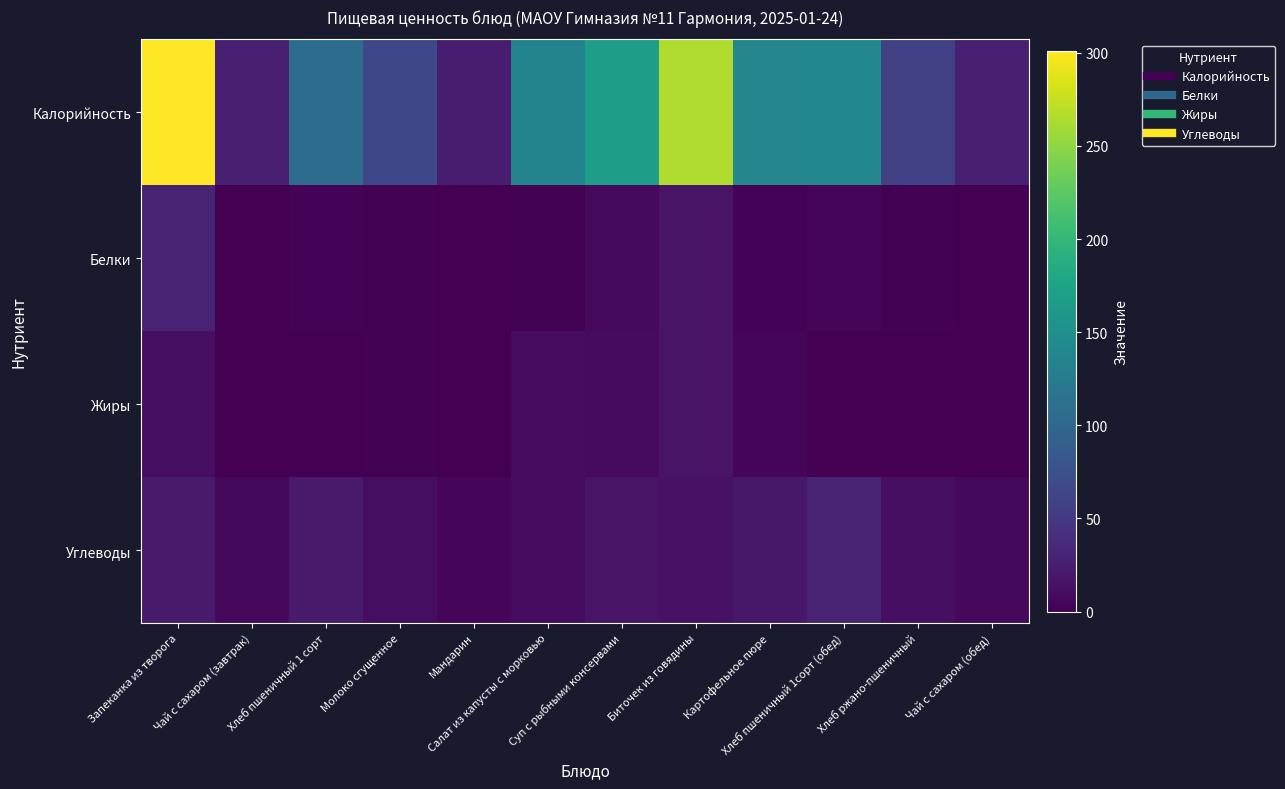

At which category is the sum across all series the highest?

Запеканка из творога